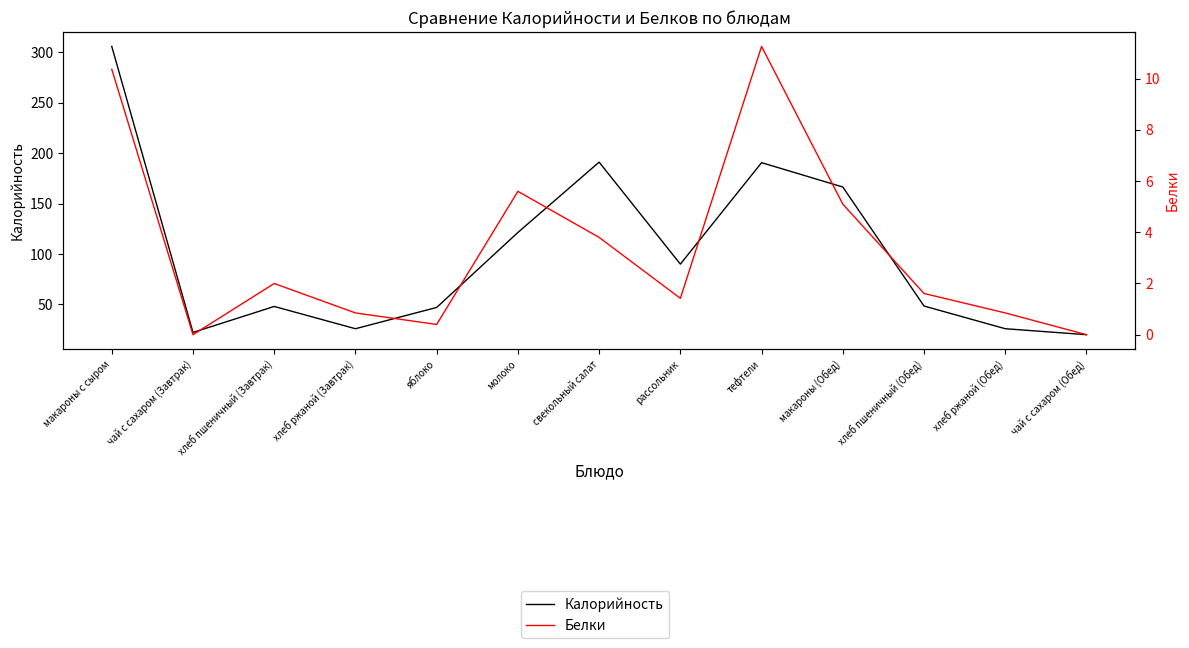

How many values in Белки are above zero?

11